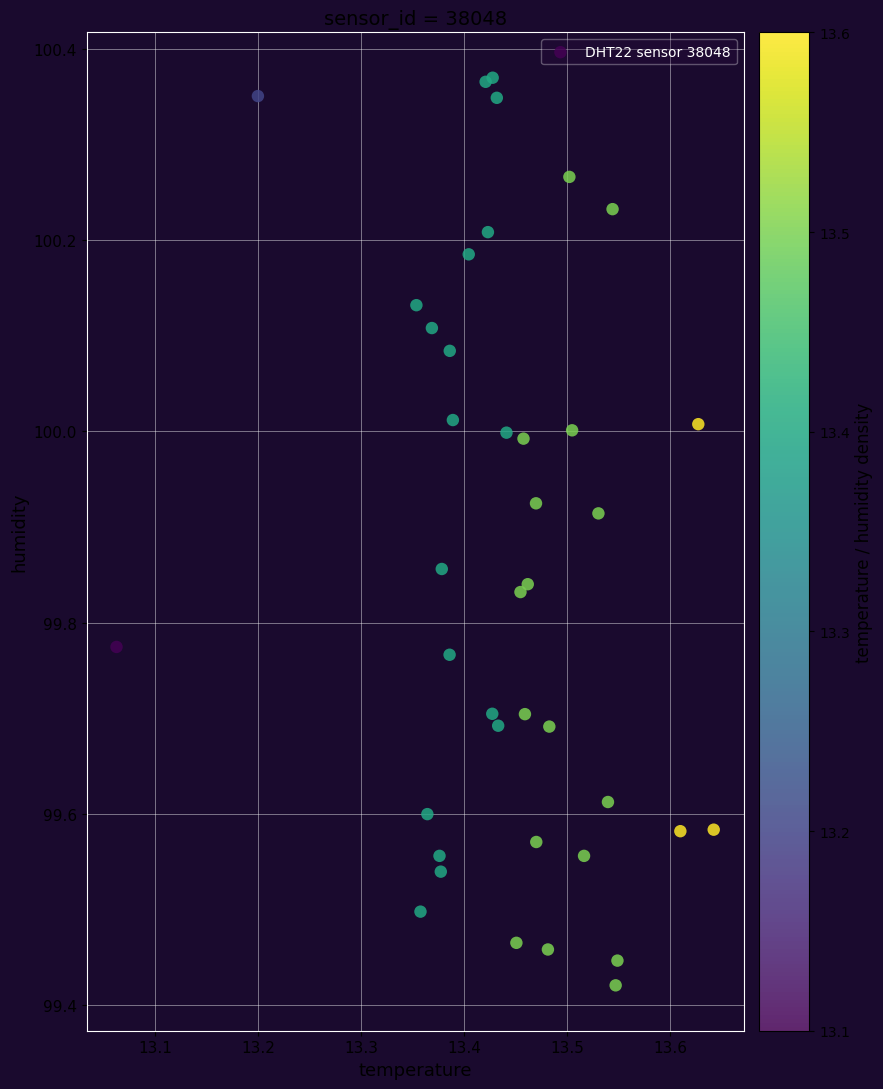

What is the range of Y values (max minus min)?

0.9